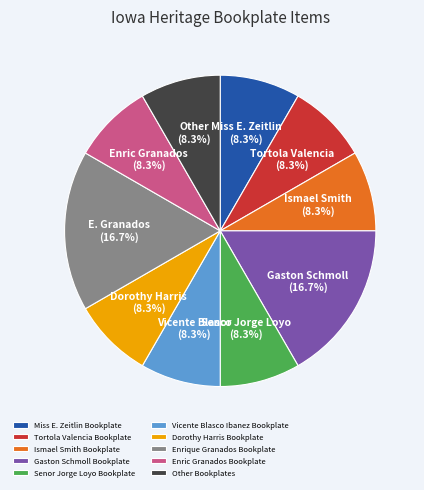

What percentage is NOT represented by Dorothy Harris Bookplate?

91.7%